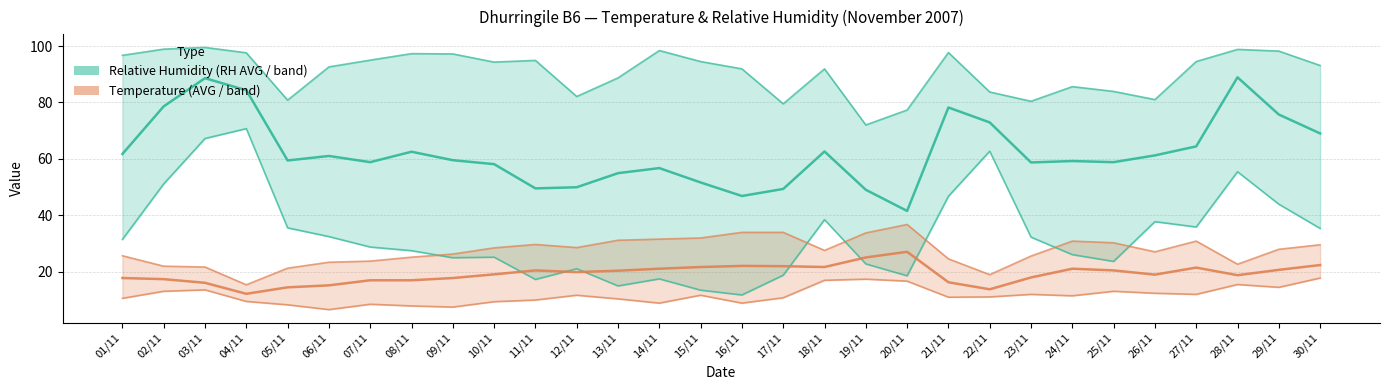

Where is the first local minimum for Temp AVG?

04/11